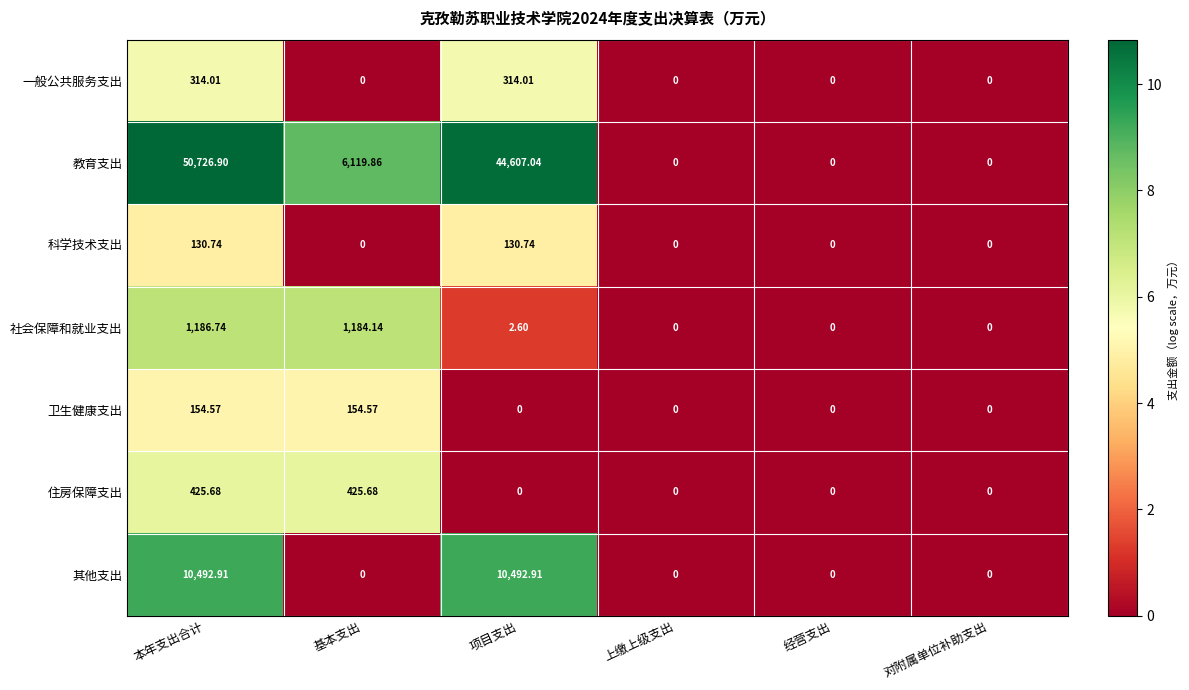

At which category is the sum across all series the highest?

本年支出合计